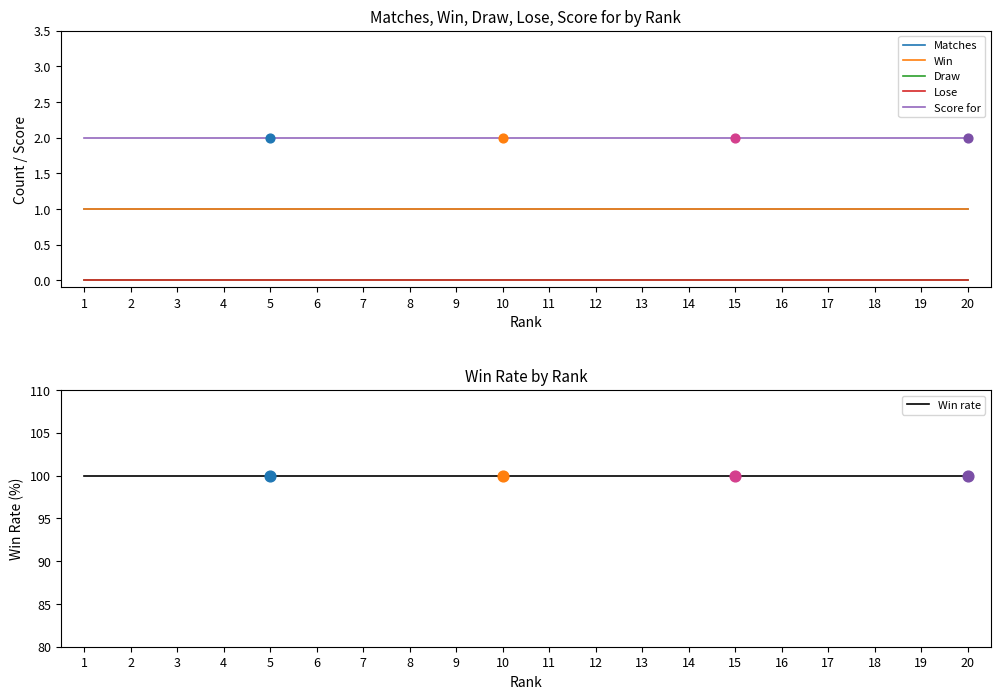

What are all the series names shown in the legend?

Matches, Win, Draw, Lose, Score for, Win rate